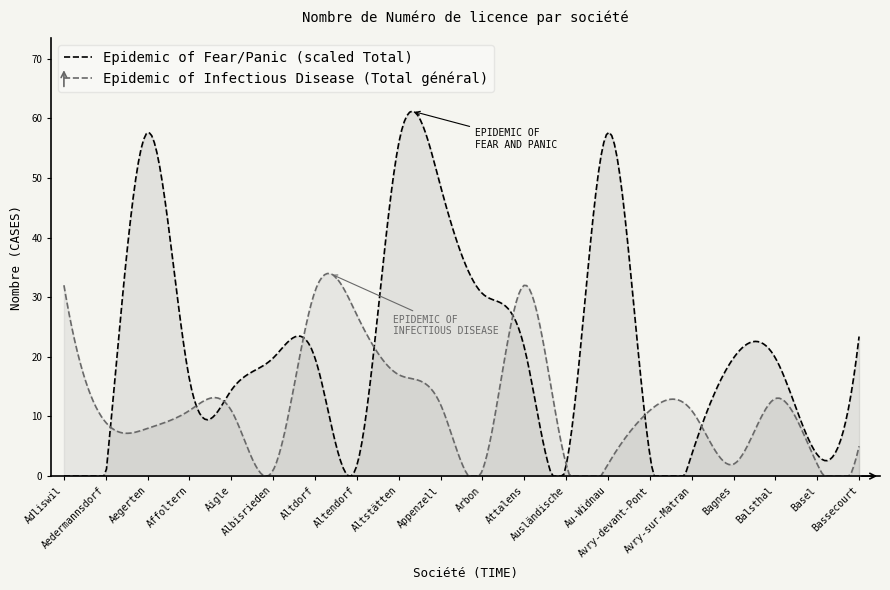

What is the greatest value displayed?

61.2